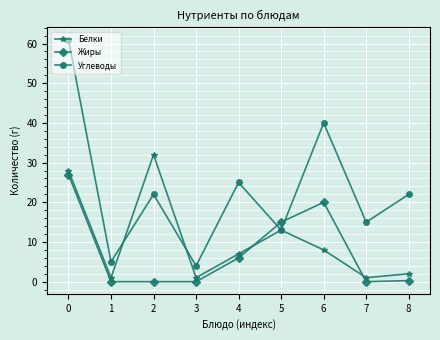

List the series in order of their peak value, highest first.

Углеводы, Белки, Жиры